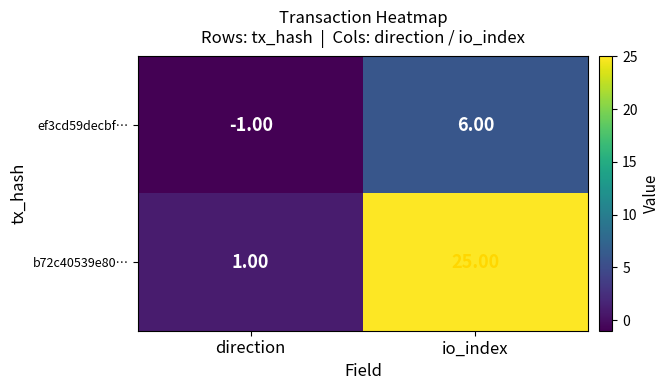

What is the total value across all series at io_index?

31